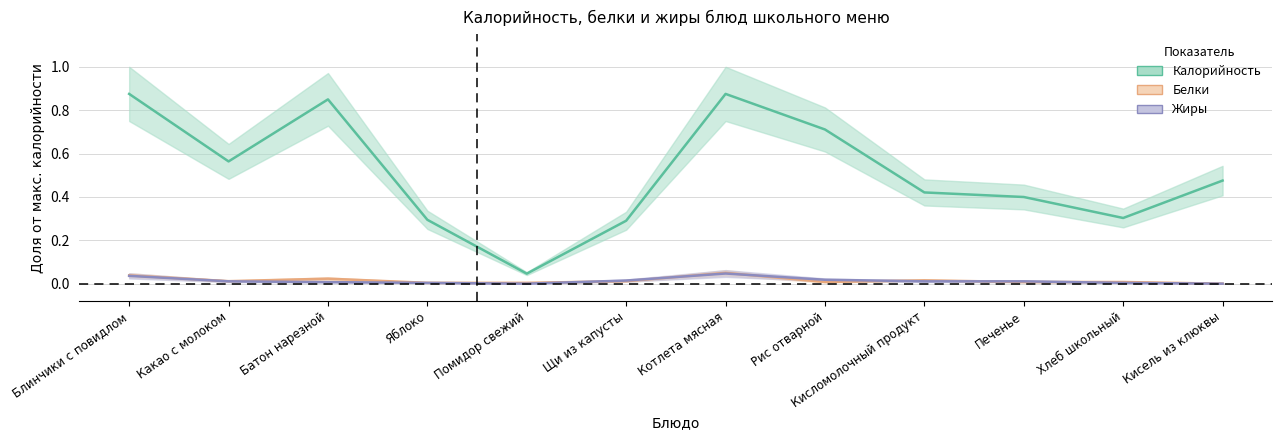

How many interior local peaks does the Калорийность series have?

2